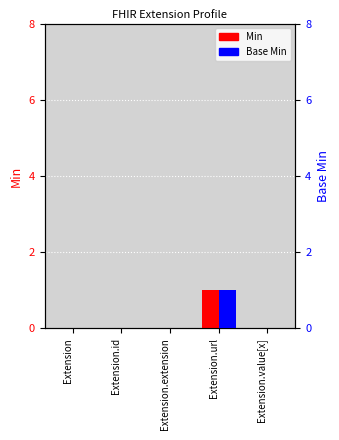

At how many categories does at least one series exceed 0?

1